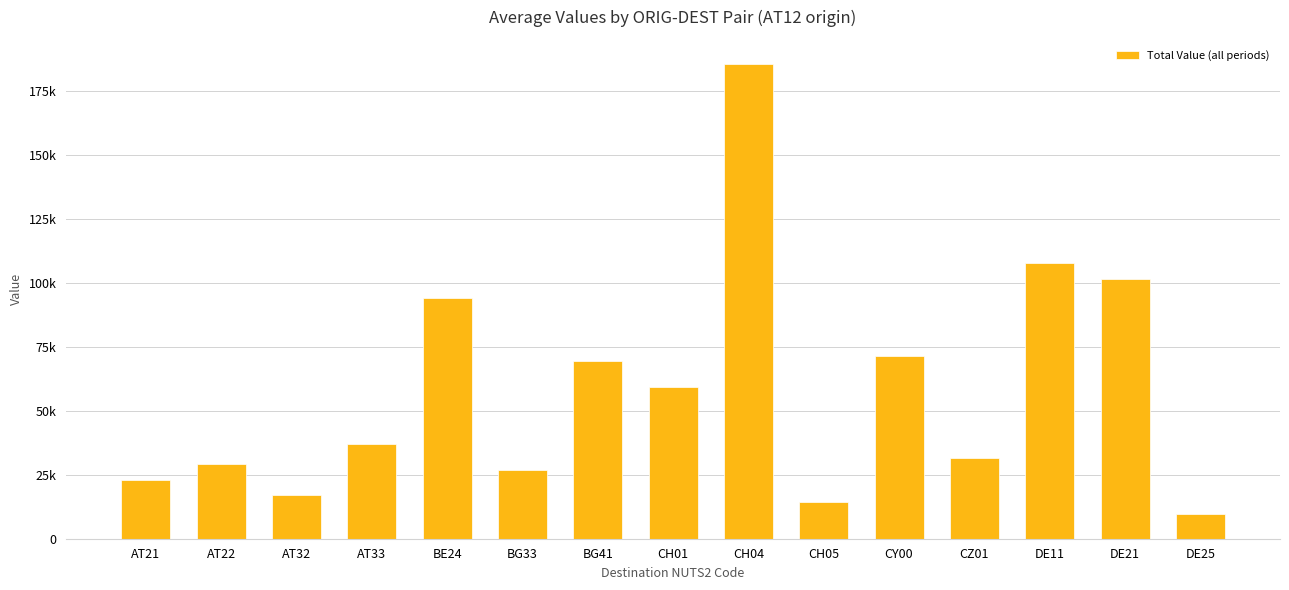

Rank the categories by value from highest to lowest.

CH04, DE11, DE21, BE24, CY00, BG41, CH01, AT33, CZ01, AT22, BG33, AT21, AT32, CH05, DE25